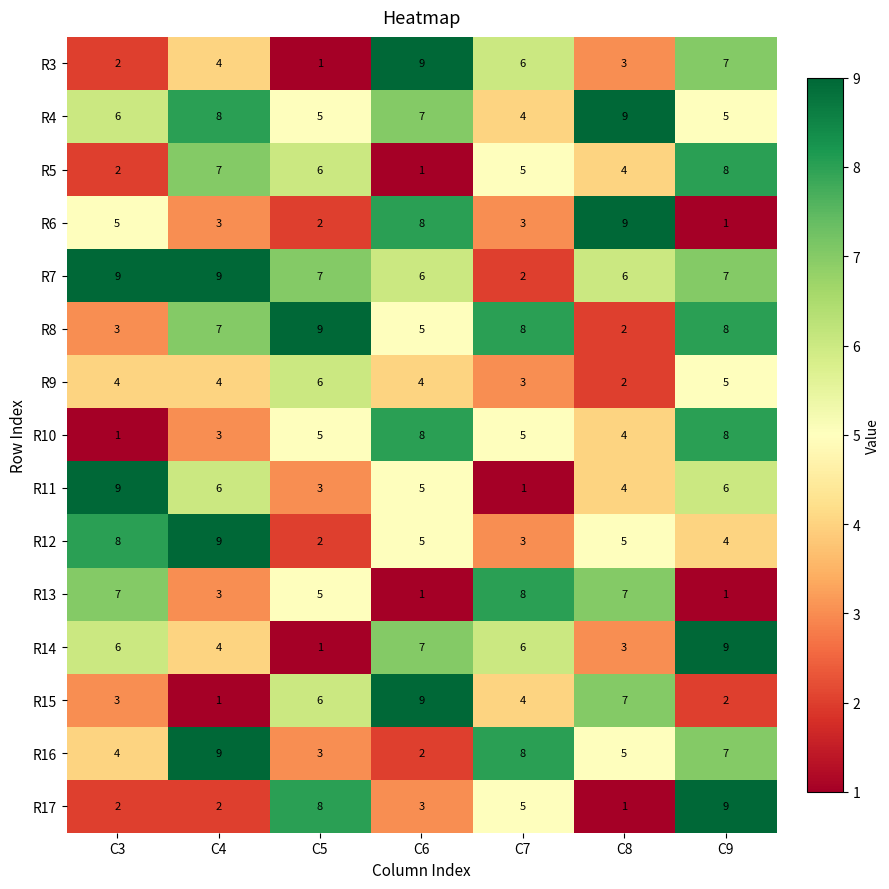

What is the difference between the highest and lowest values at C6?

8